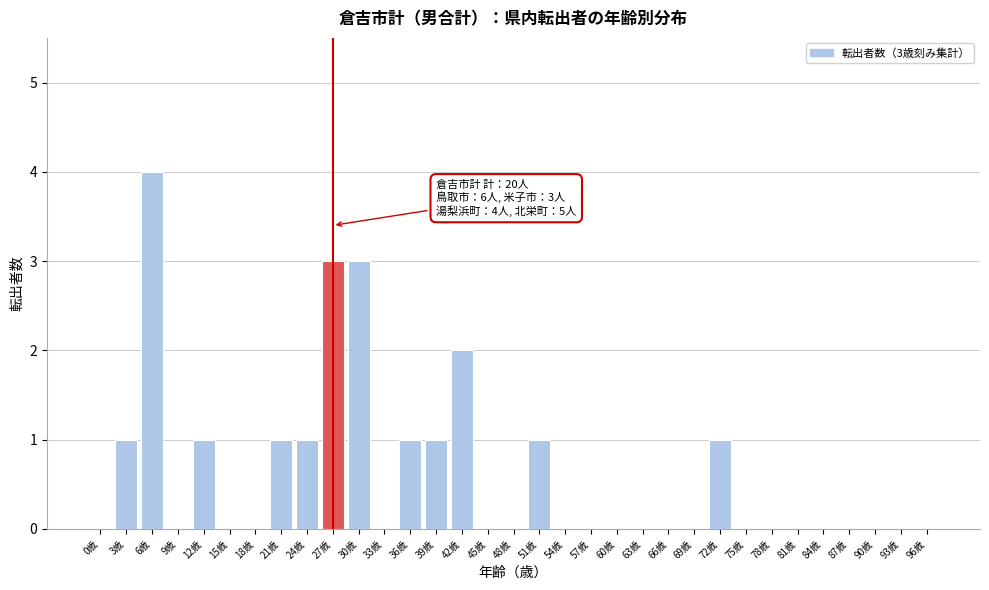

Which label corresponds to the largest value in the chart?

6歳